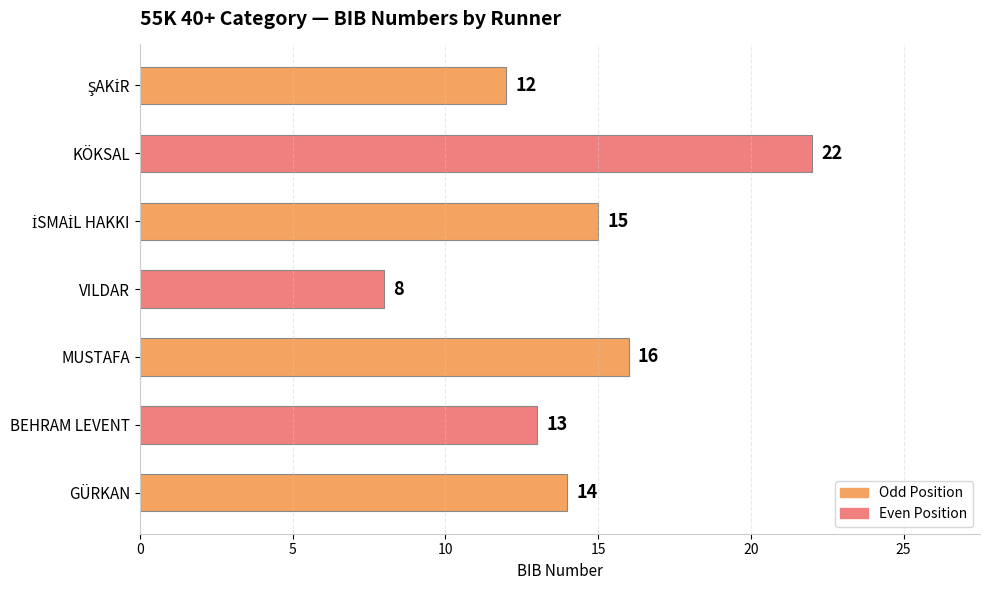

How many distinct data groups are displayed?

1